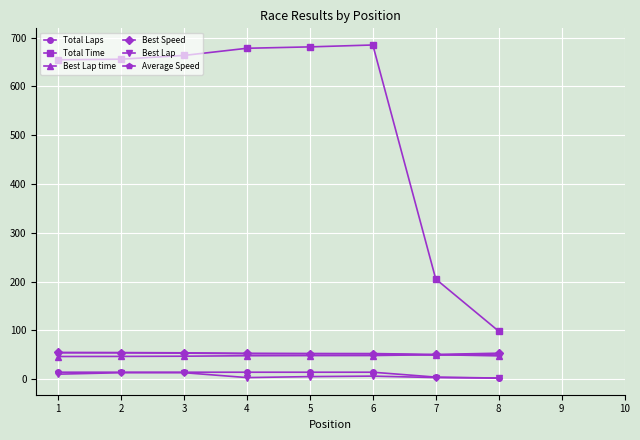

Which series changed the most between 3 and 8?

Total Time